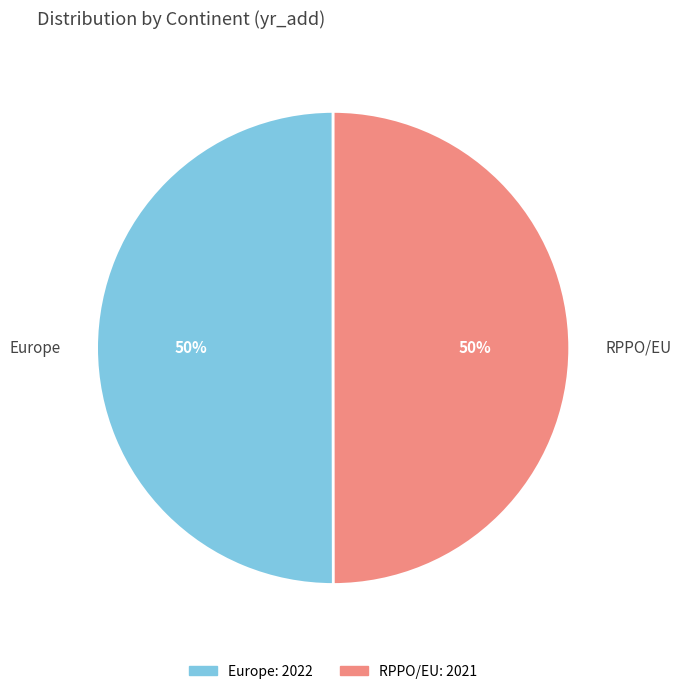

To the nearest percent, what is the combined percentage of Europe and RPPO/EU?

100%